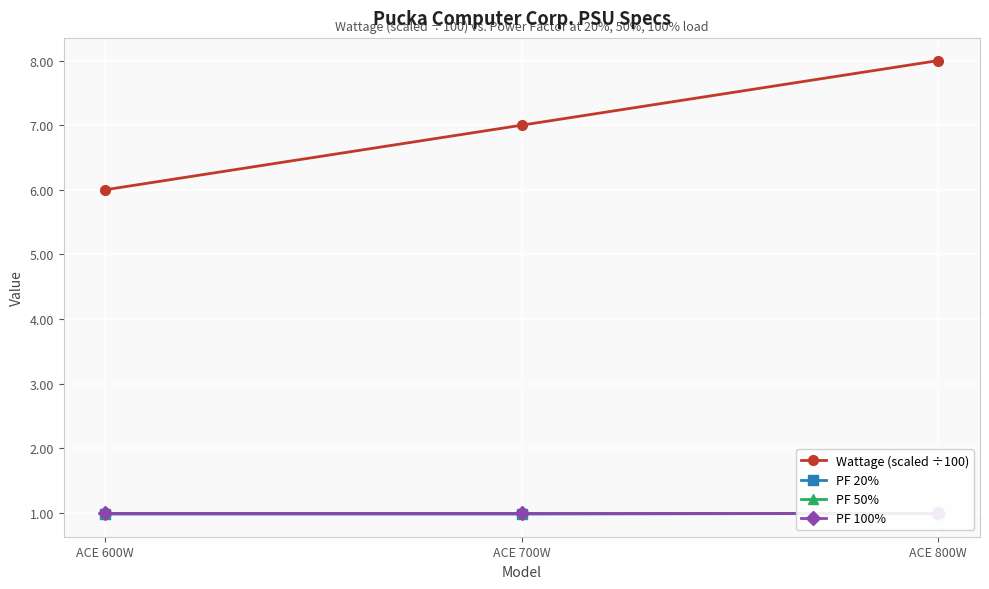

What is the maximum value for PF 50%?

1.0